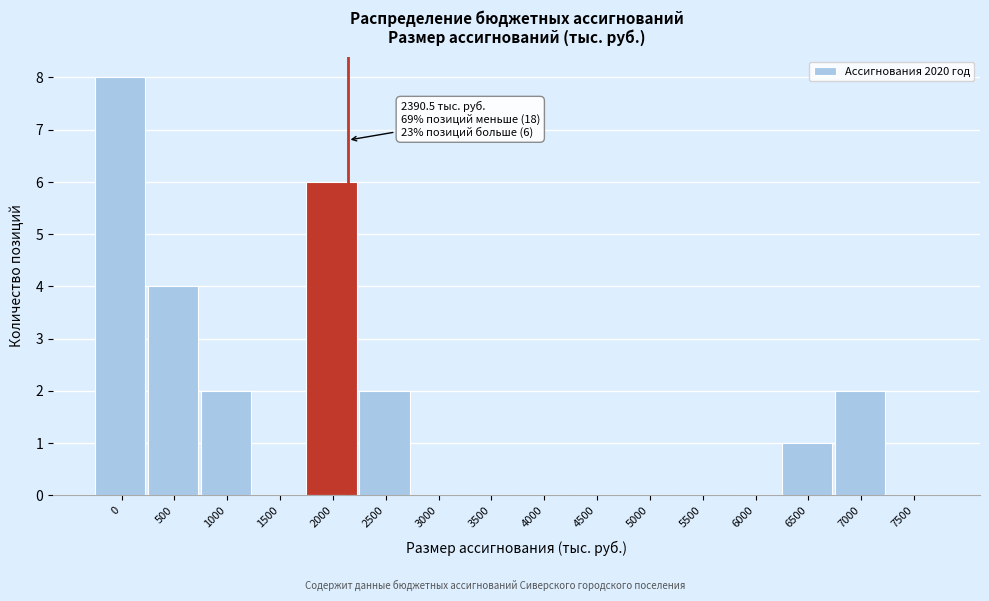

Reading left to right, extract all data points from this chart.

0=8	500=4	1000=2	1500=0	2000=6	2500=2	3000=0	3500=0	4000=0	4500=0	5000=0	5500=0	6000=0	6500=1	7000=2	7500=0